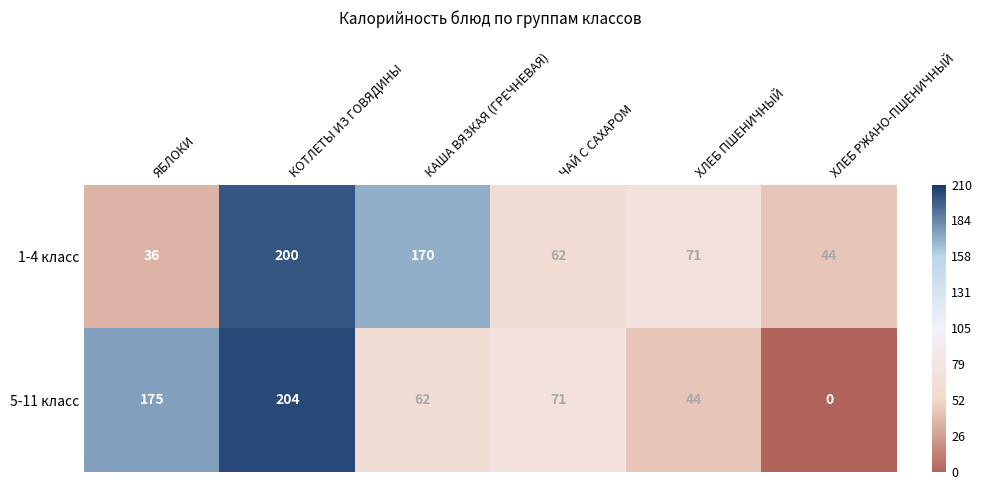

Rank the series by their maximum value, from highest to lowest.

5-11 класс, 1-4 класс